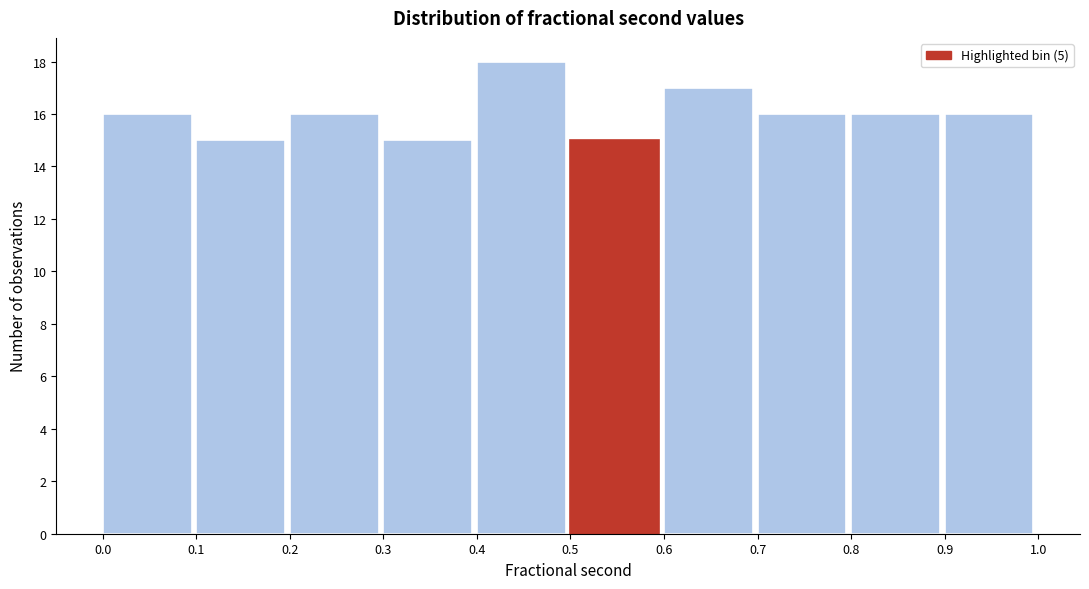

Which range on the x-axis has the tallest bar?

0.4 to 0.5